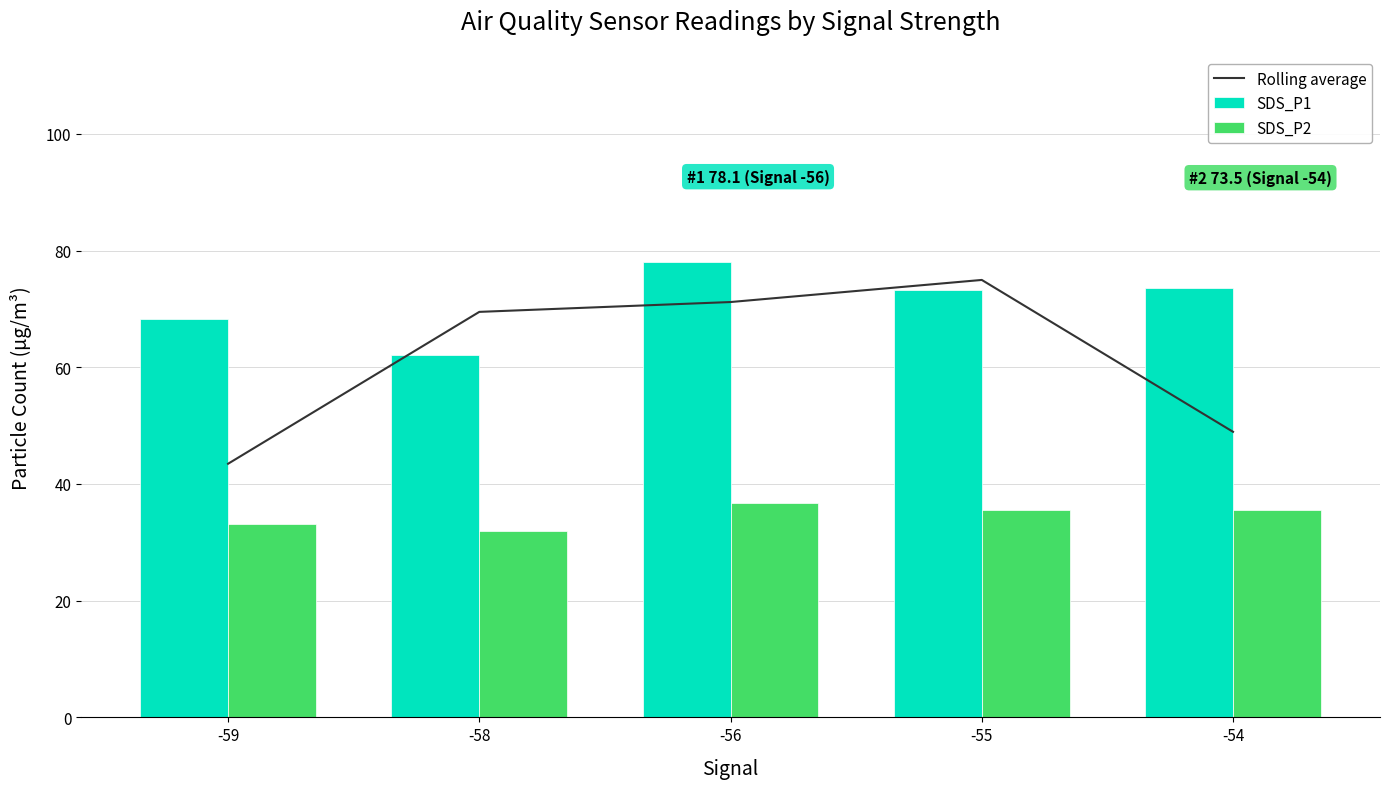

Which category has the highest value across all series?

-56